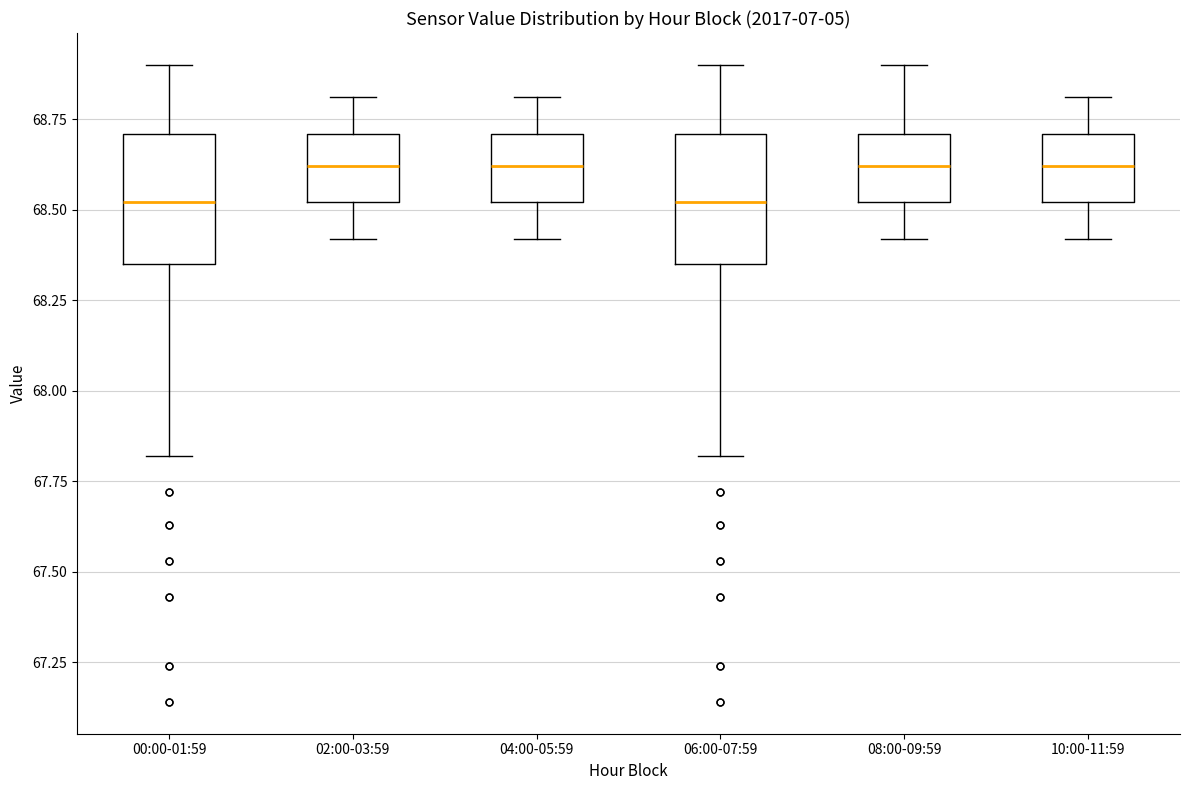

Reading left to right, read every box against the y-axis: the position of its median line, the range the box covers, and the ends of its whiskers. The values are not printed on the chart, so give them approximately, as read against the axis.

00:00-01:59: median 68.50, box 68.35 to 68.70, whiskers 67.80 to 68.90
02:00-03:59: median 68.60, box 68.50 to 68.70, whiskers 68.40 to 68.80
04:00-05:59: median 68.60, box 68.50 to 68.70, whiskers 68.40 to 68.80
06:00-07:59: median 68.50, box 68.35 to 68.70, whiskers 67.80 to 68.90
08:00-09:59: median 68.60, box 68.50 to 68.70, whiskers 68.40 to 68.90
10:00-11:59: median 68.60, box 68.50 to 68.70, whiskers 68.40 to 68.80